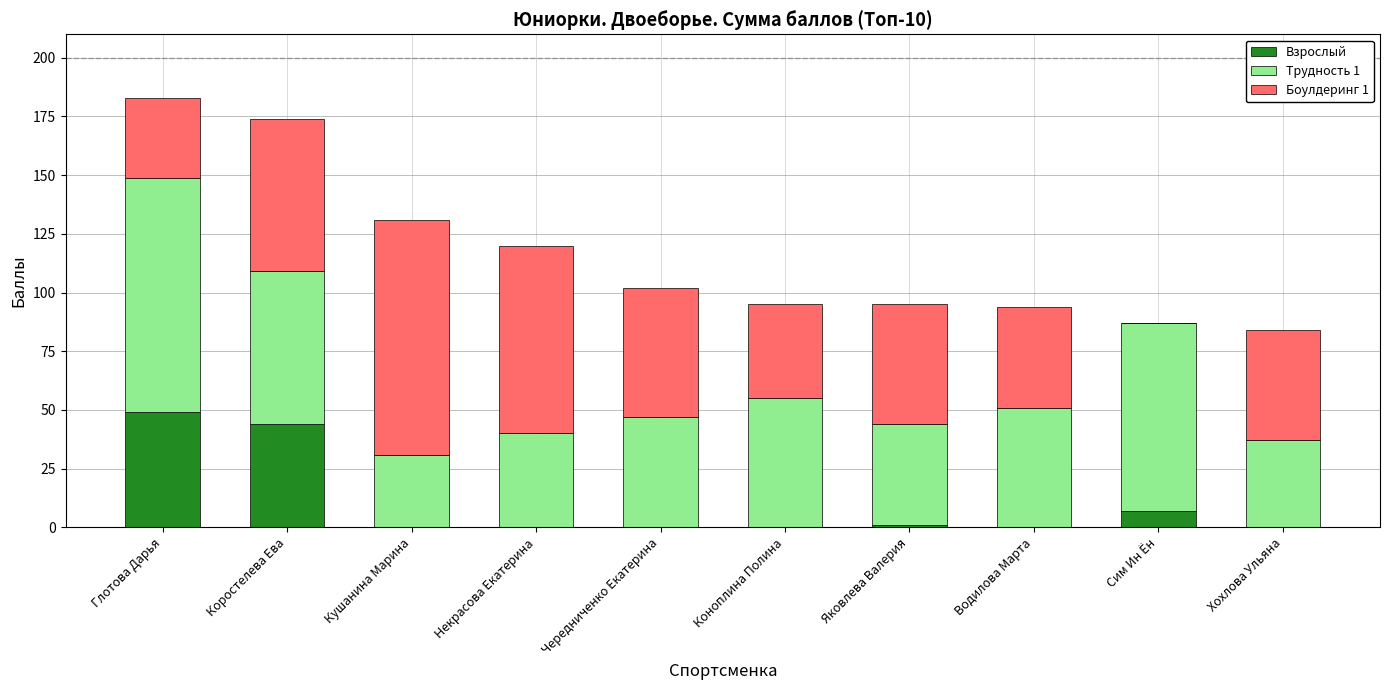

The Взрослый series shows 44 at Коростелева Ева. True or false?

True